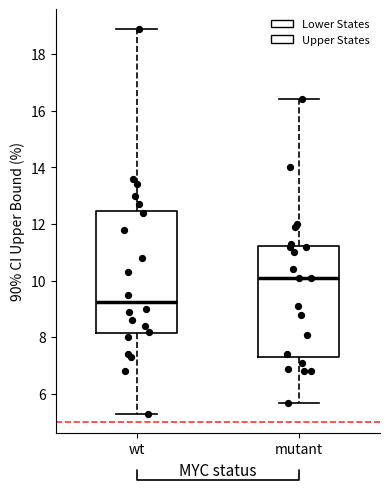

Reading left to right, transcribe this box plot: for each box, give where its median line is, the range the box spans, and where its two whiskers end, as read against the y-axis. The values are not printed on the chart, so give them approximately, as read against the axis.

wt: median 9.2, box 8.2 to 12.4, whiskers 5.4 to 19.0
mutant: median 10.2, box 7.4 to 11.2, whiskers 5.8 to 16.4